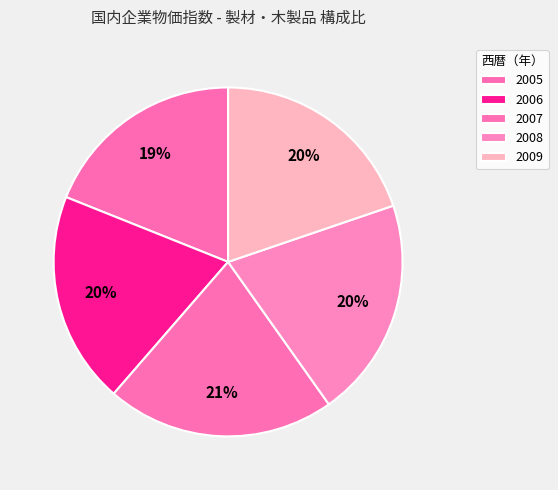

Does 2009 account for over 50% of the chart?

No